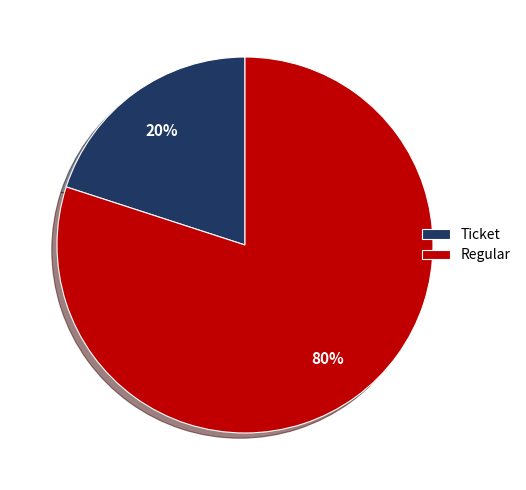

Which has a higher value, Ticket or Regular?

Regular